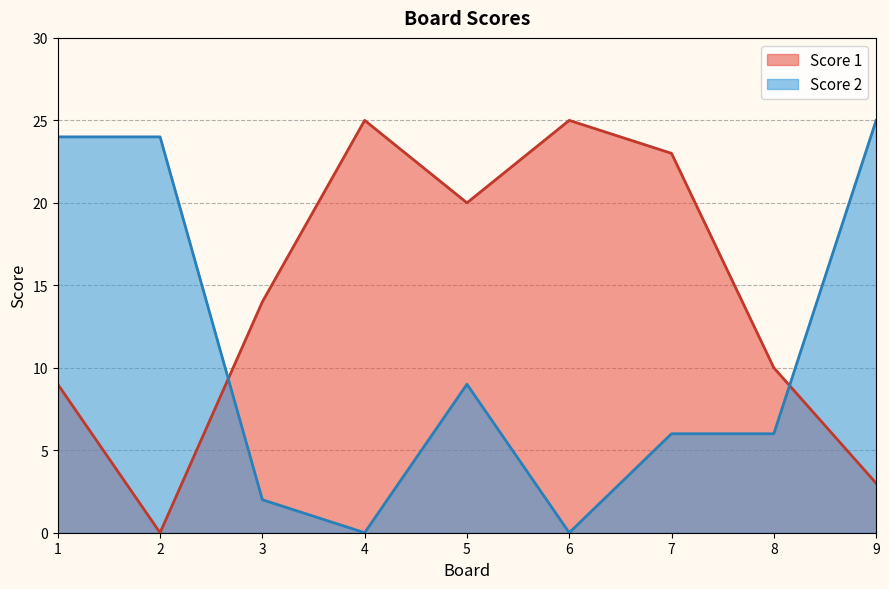

Where is the first local maximum for Score 2?

5